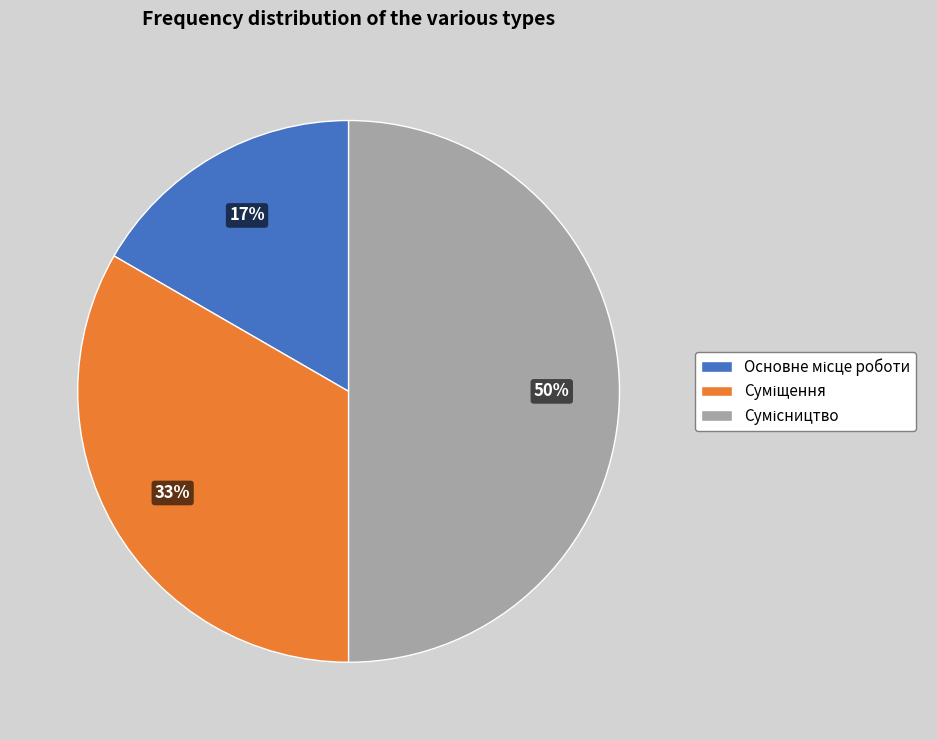

To the nearest percent, what is the difference between the largest and smallest slice percentages?

33%